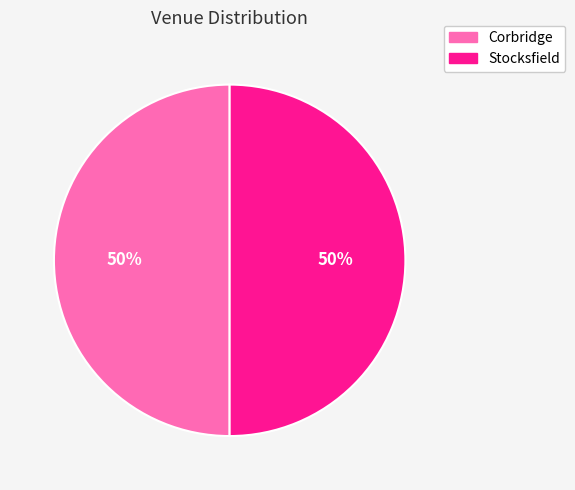

To the nearest percent, what is the average slice percentage?

50%